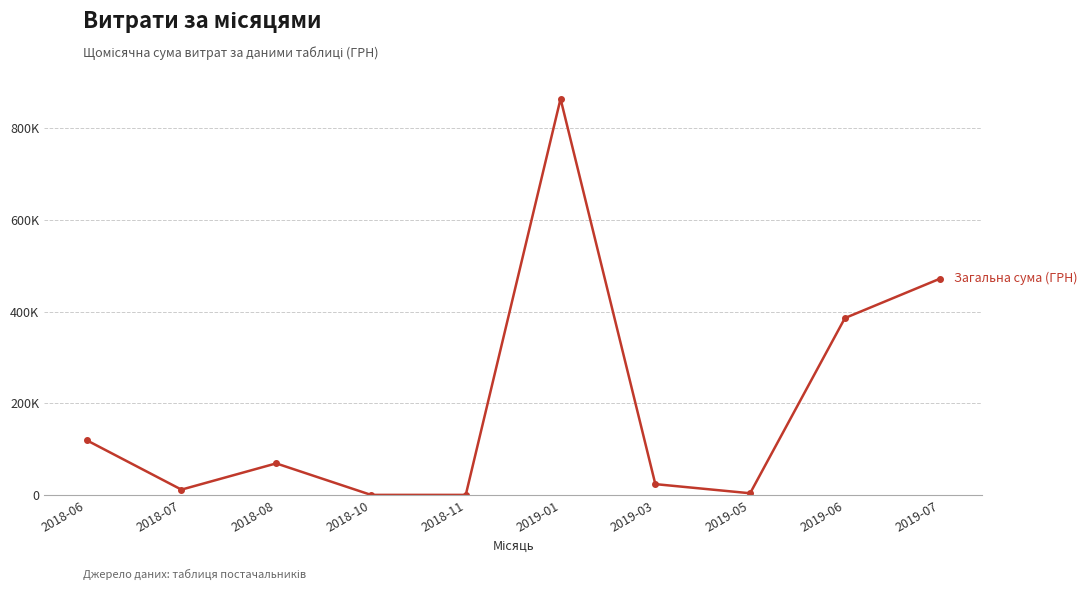

Which label corresponds to the smallest value in the chart?

2018-11